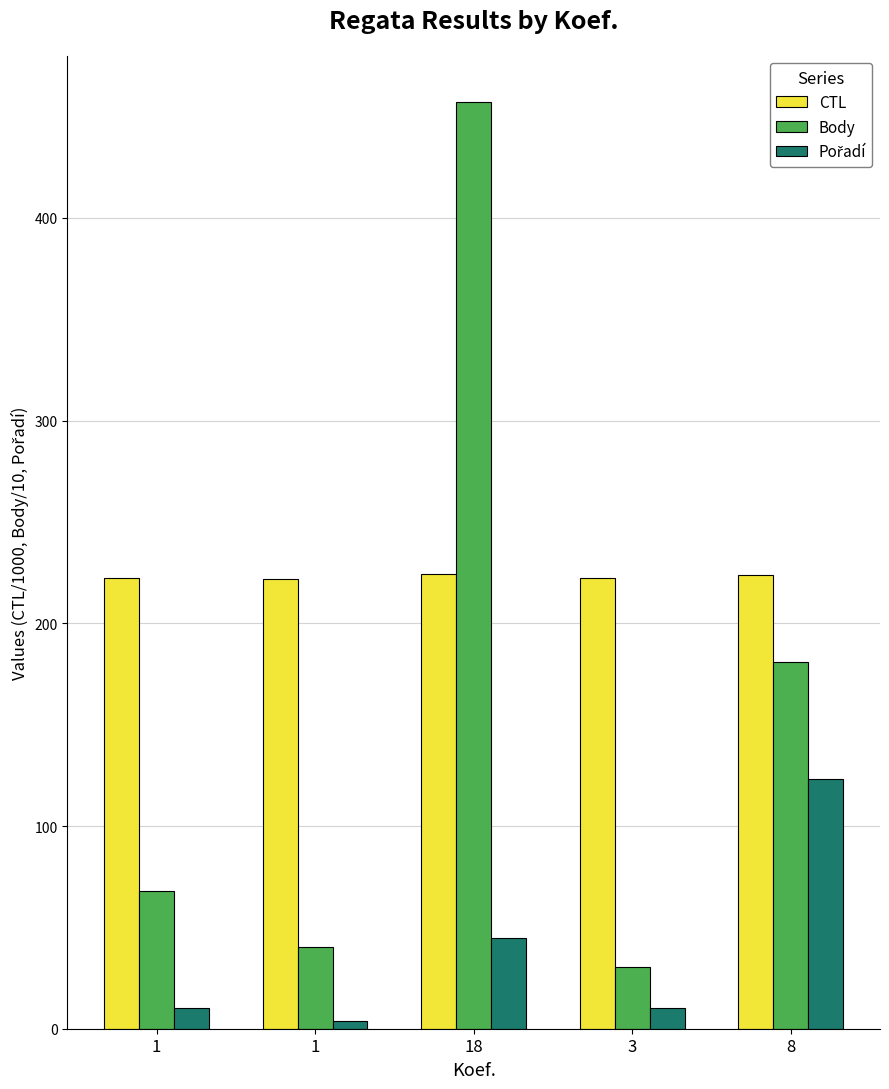

What is the sum of the Pořadí values at 1 and 3?

20.0